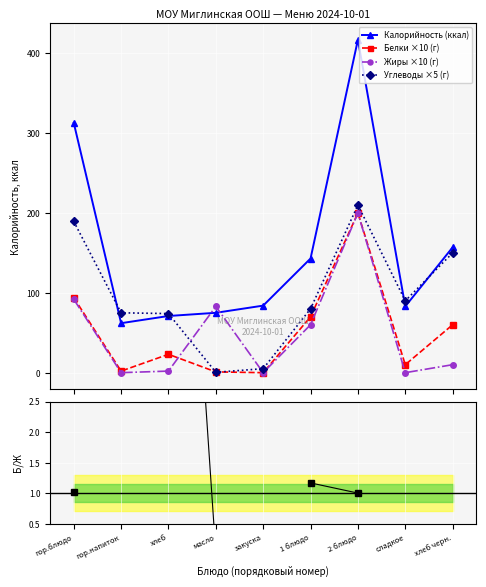

Where does the Углеводы ×5 (г) series first go above 80?

гор.блюдо